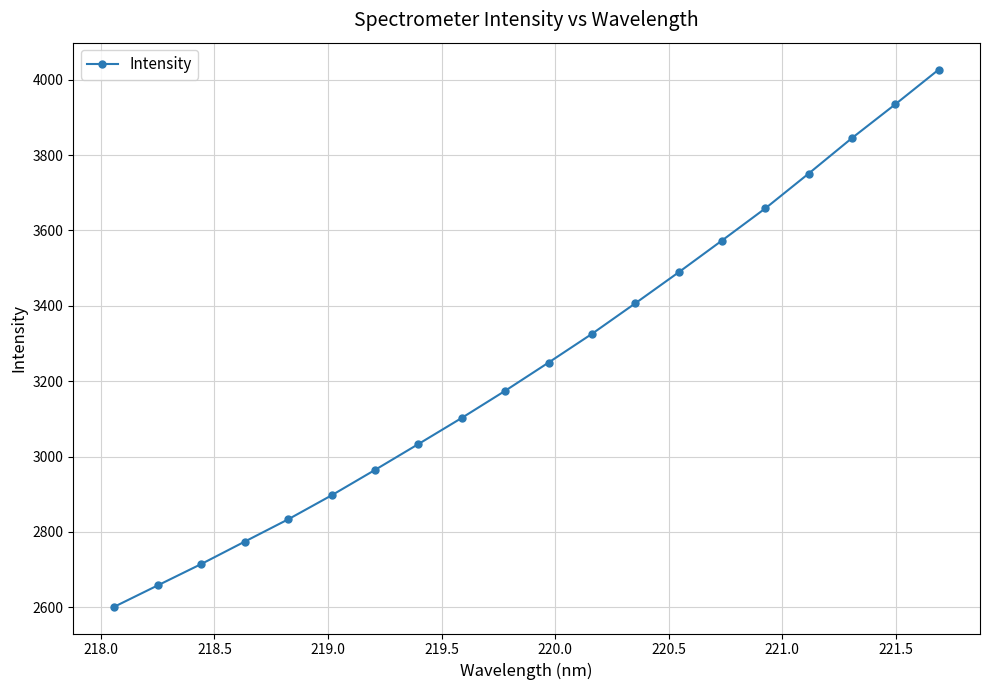

Reading left to right, list all the values displayed in this chart.

2601.7	2658.3	2714.9	2774.3	2833.4	2897.0	2964.4	3033.1	3102.4	3174.4	3249.3	3325.5	3406.5	3488.9	3573.3	3658.6	3751.1	3845.3	3935.0	4027.0